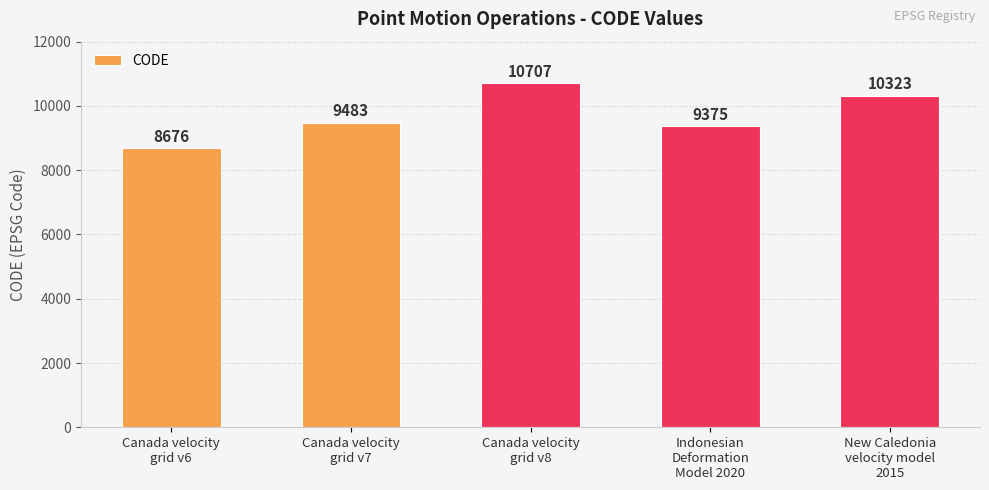

What is the value of the 4th bar from the left?

9375